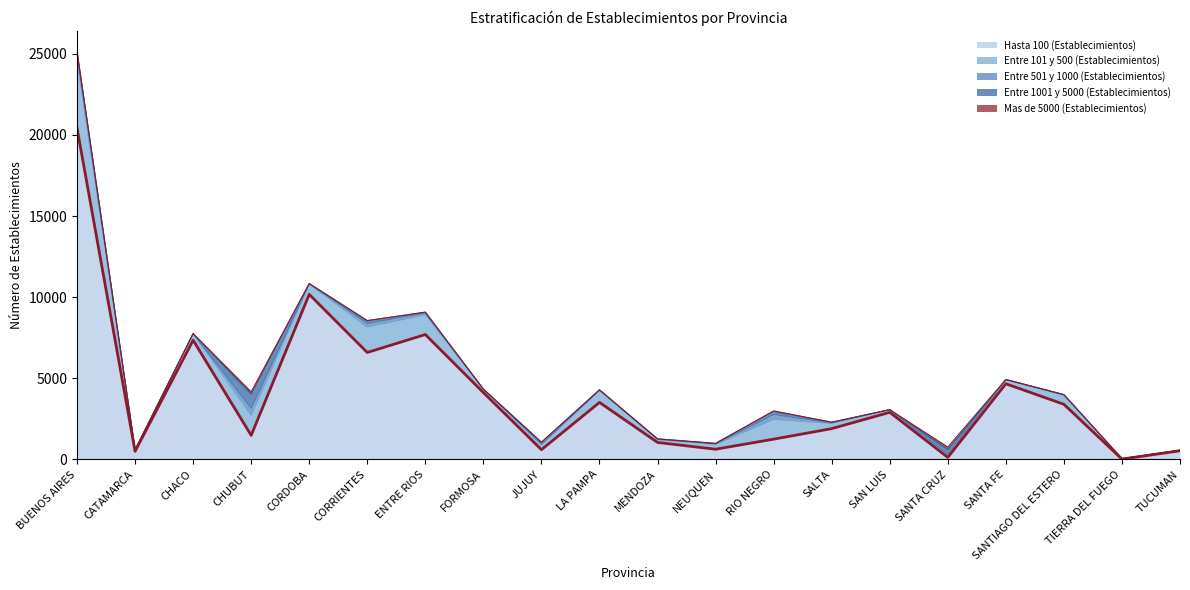

What is the minimum value for Entre 501 y 1000 (Establecimientos)?

2